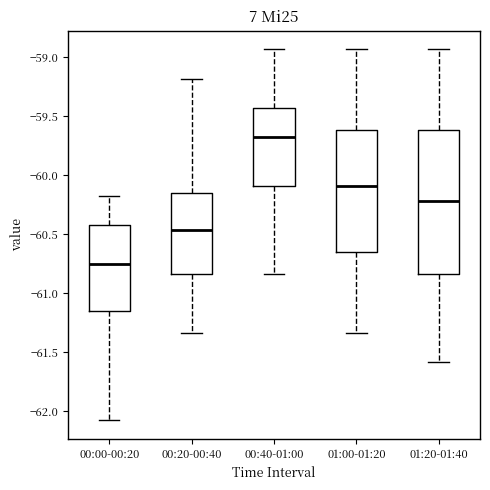

Reading left to right, transcribe this box plot: for each box, give where its median line is, the range the box spans, and where its two whiskers end, as read against the y-axis. The values are not printed on the chart, so give them approximately, as read against the axis.

00:00-00:20: median -60.75, box -61.15 to -60.40, whiskers -62.10 to -60.20
00:20-00:40: median -60.45, box -60.85 to -60.15, whiskers -61.35 to -59.20
00:40-01:00: median -59.70, box -60.10 to -59.45, whiskers -60.85 to -58.95
01:00-01:20: median -60.10, box -60.65 to -59.60, whiskers -61.35 to -58.95
01:20-01:40: median -60.20, box -60.85 to -59.60, whiskers -61.60 to -58.95